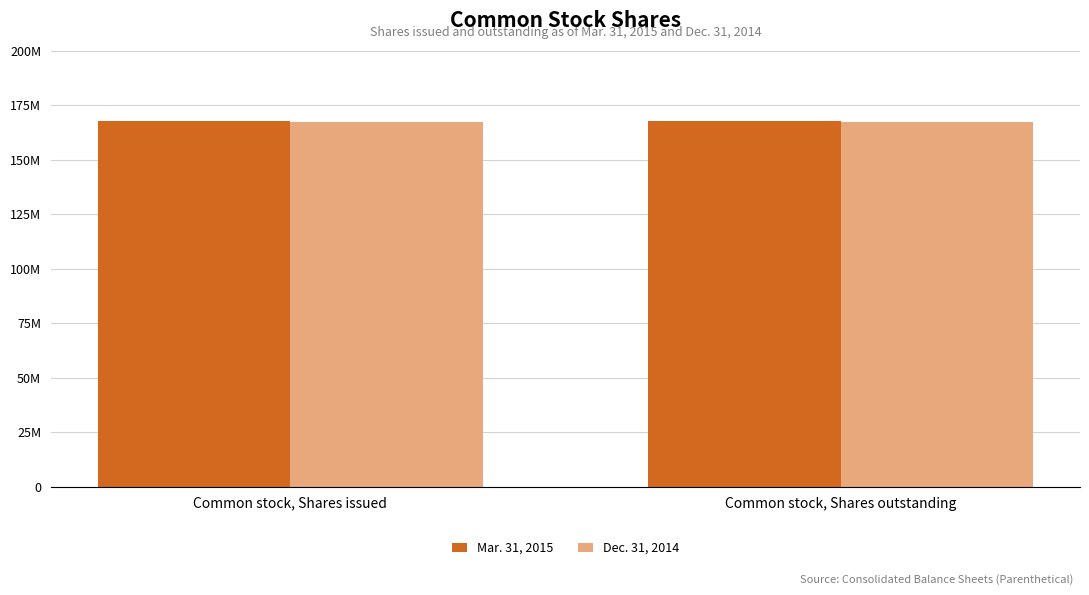

What are all the series names shown in the legend?

Mar. 31, 2015, Dec. 31, 2014